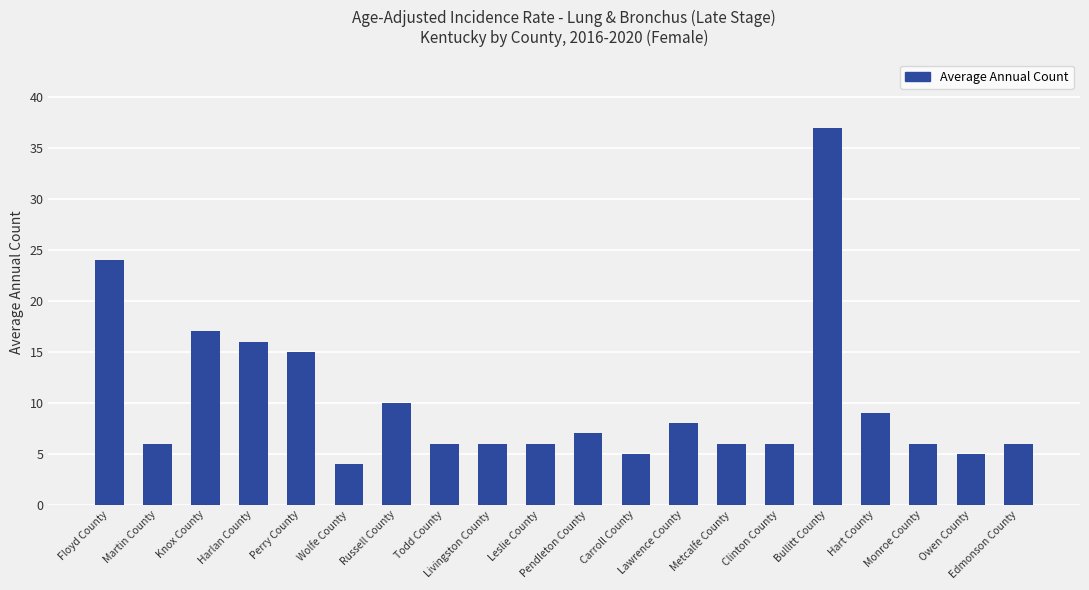

What is the label of the 5th bar from the right?

Bullitt County